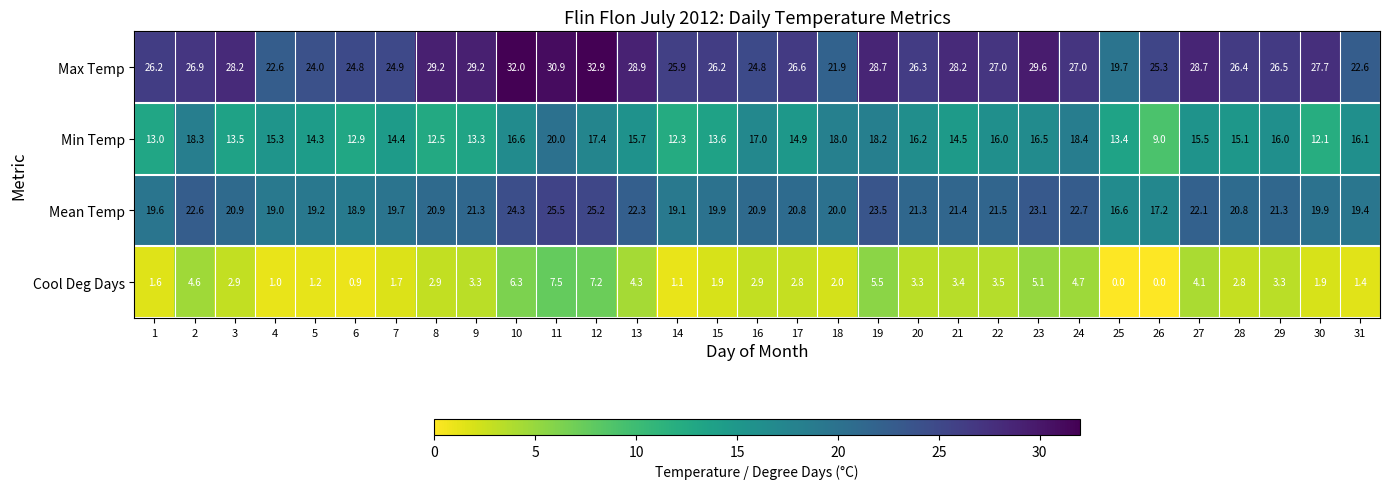

True or false: Max Temp has a value of 8.9 at 18.

False